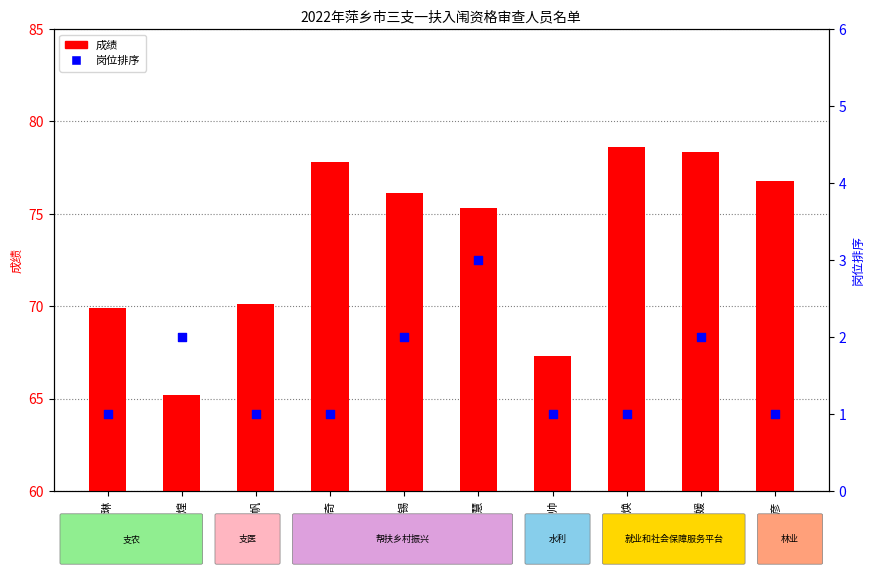

At which category is the sum across all series the highest?

荣媛